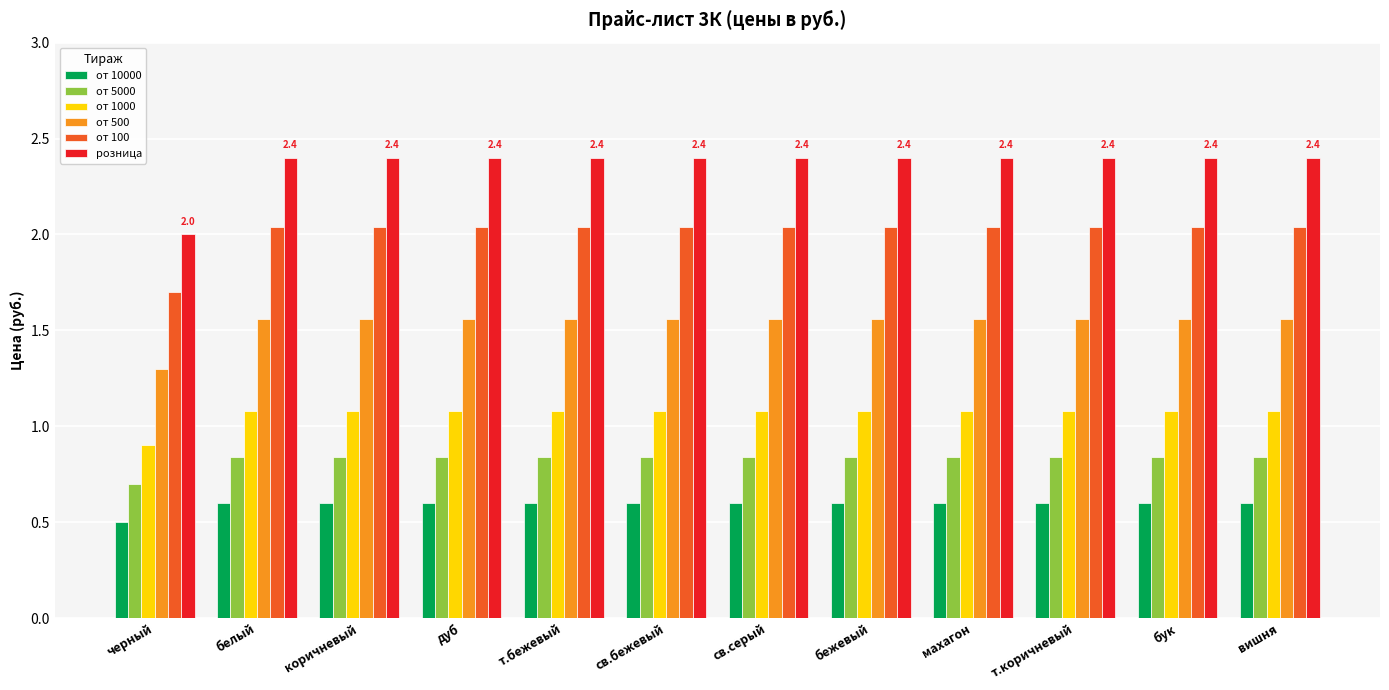

True or false: от 1000 has a value of 0.9 at черный.

True